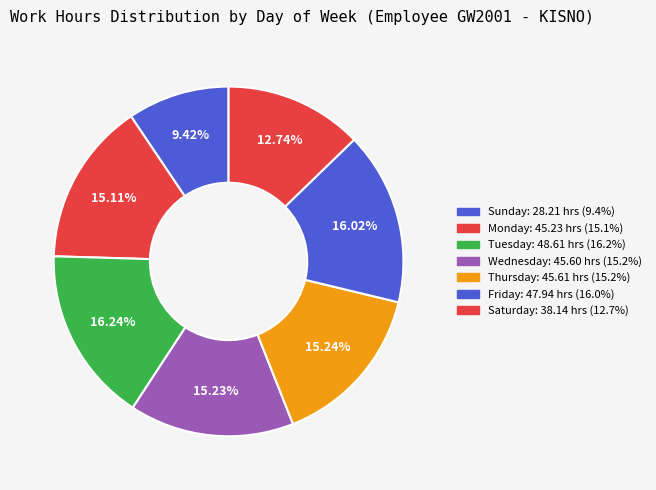

Count the number of slices in the pie.

7